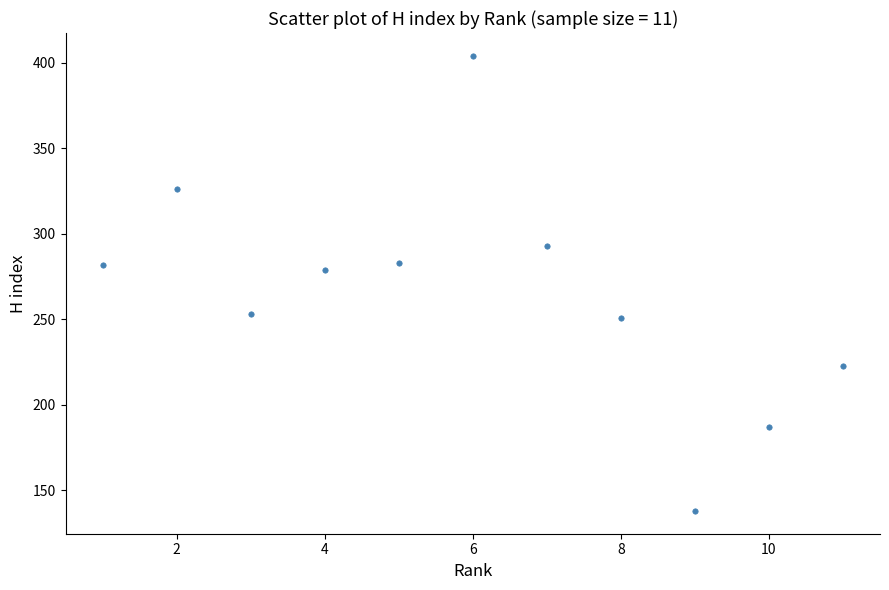

What Y value in the scatter plot is closest to 271?

279